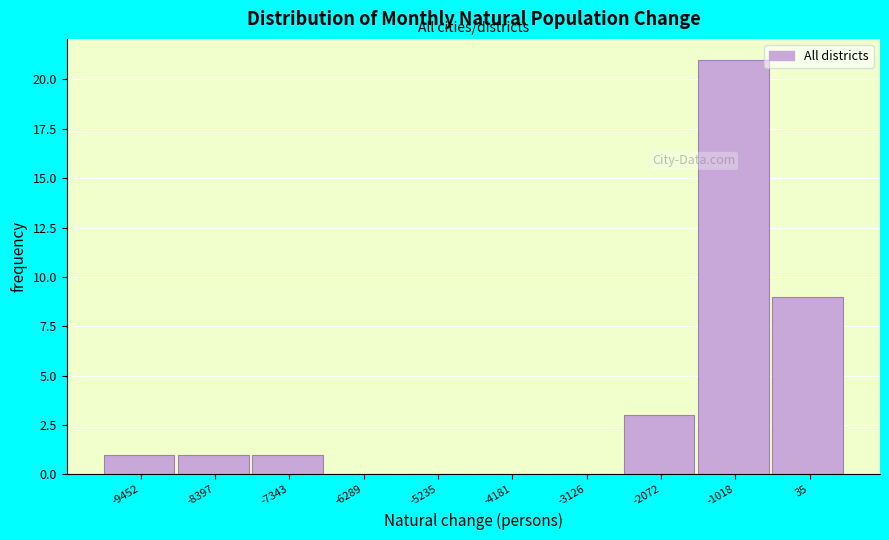

Reading right to left, extract all data points from this chart.

35=9	-1018=21	-2072=3	-3126=0	-4181=0	-5235=0	-6289=0	-7343=1	-8397=1	-9452=1